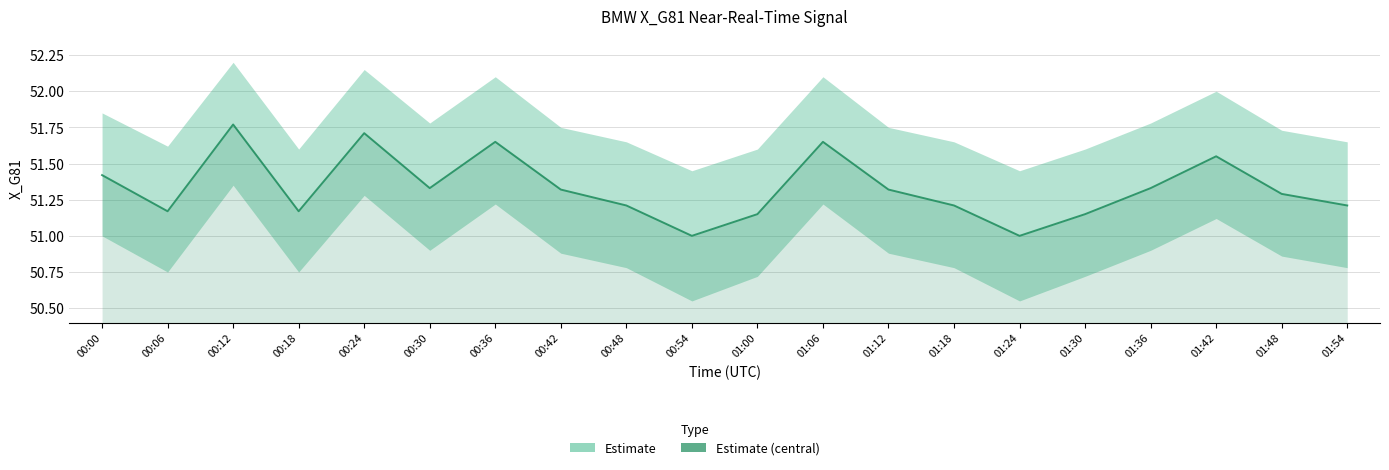

The value at 01:48 is 51.3. True or false?

True